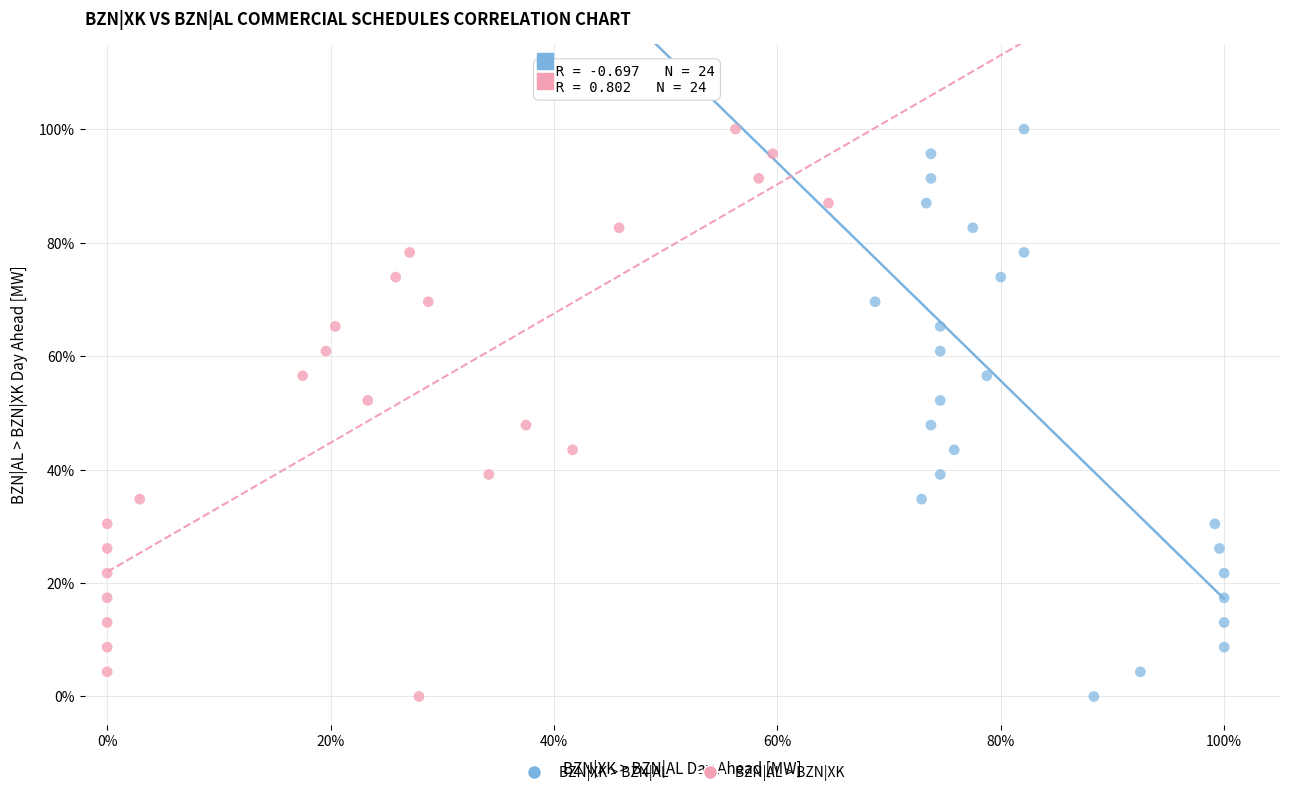

What are all the series names shown in the legend?

BZN|XK > BZN|AL, BZN|AL > BZN|XK